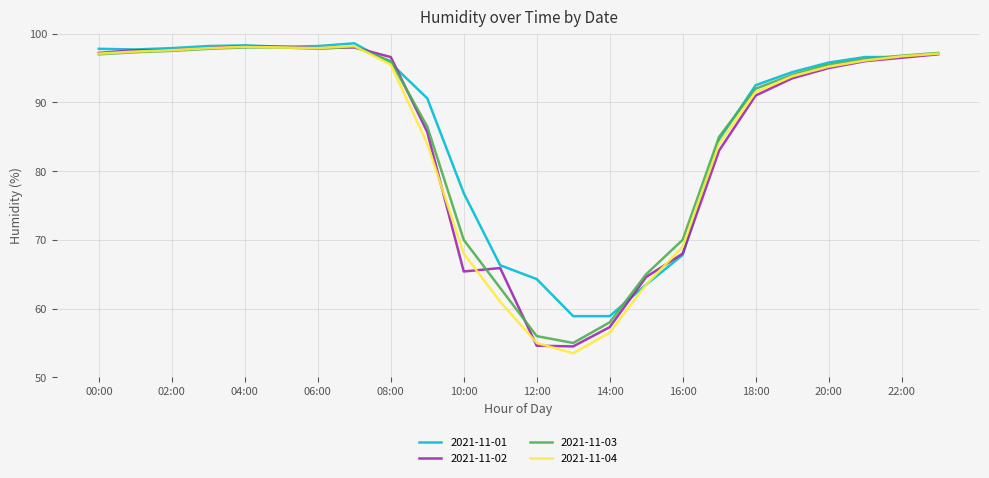

What is the smallest value displayed?

53.5